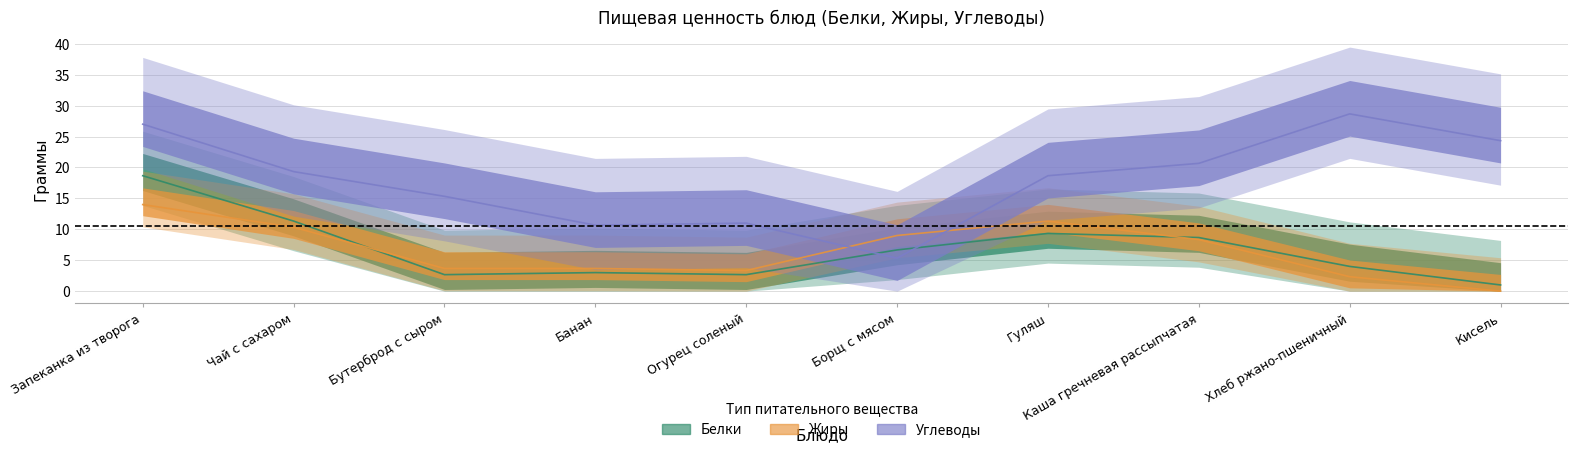

The value of Жиры at Гуляш is 11. True or false?

False